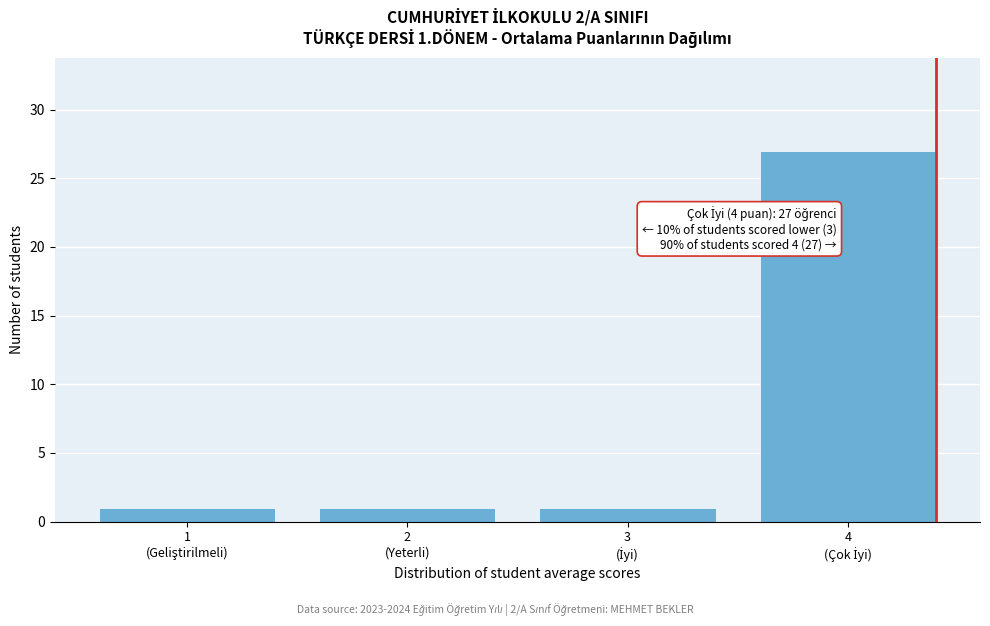

Reading left to right, what are all the values shown in this chart?

1	1	1	27